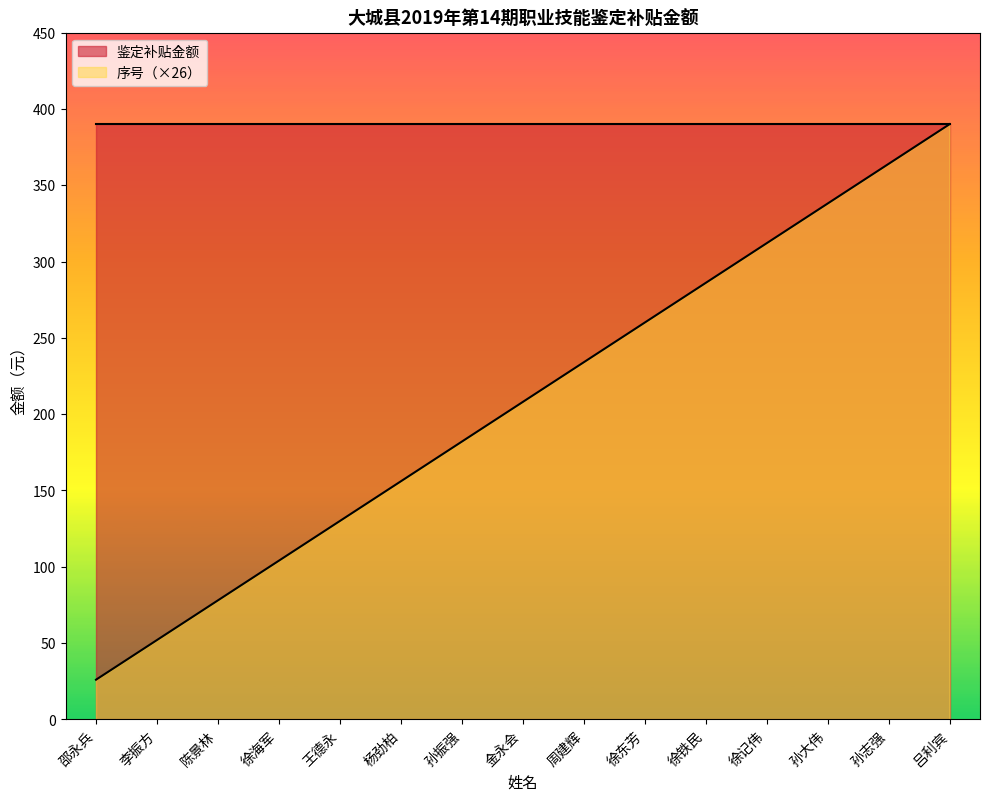

At which label is the value closest to 208?

金永会